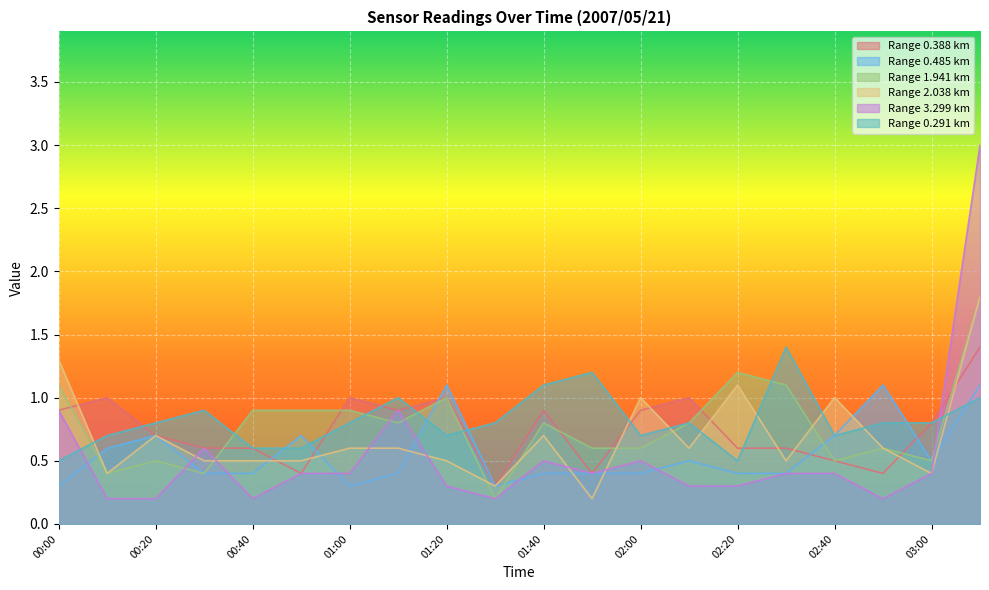

What is the total value across all series at 01:30?

2.1